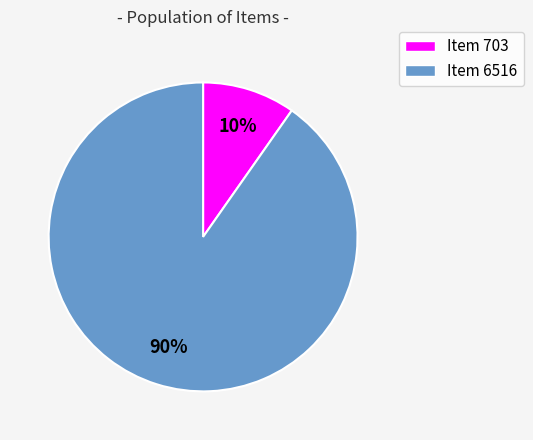

Is it true that Item 6516 is 84% of the pie?

False